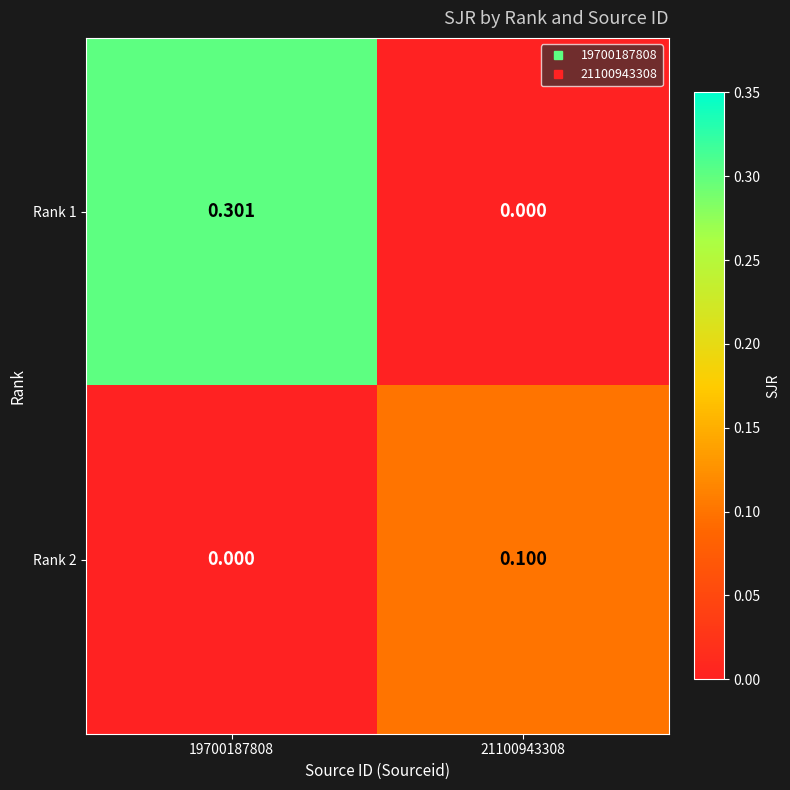

Rank the series by their average value, from highest to lowest.

Rank 1, Rank 2